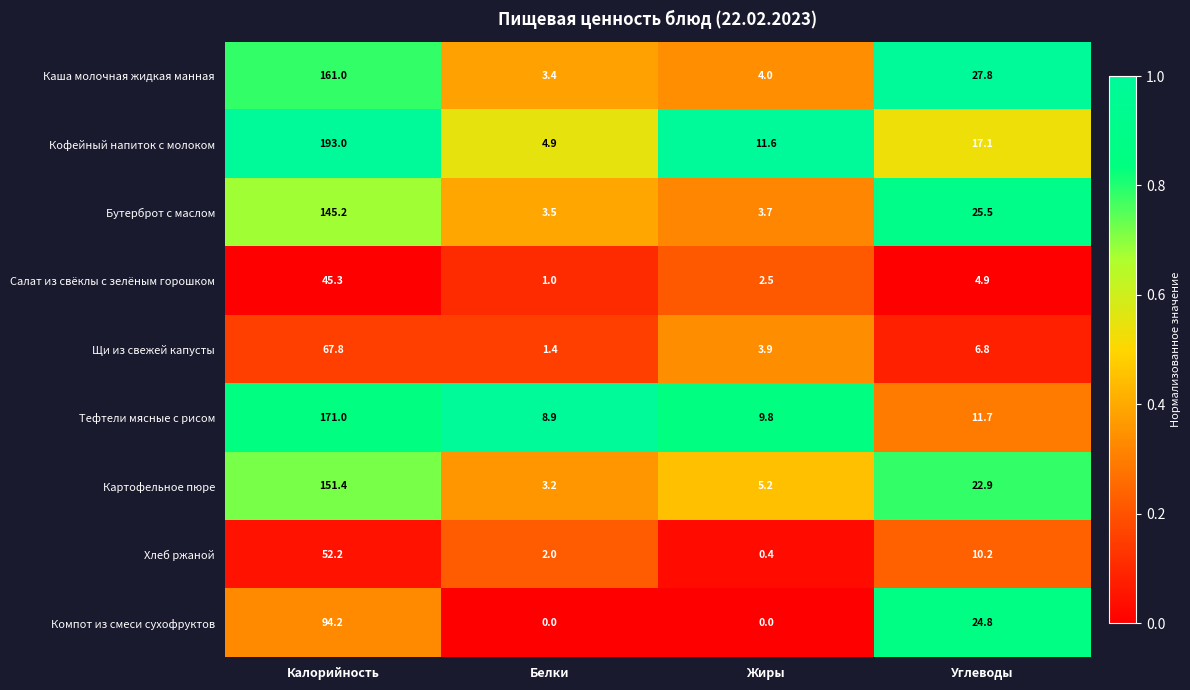

At which category is the sum across all series the highest?

Калорийность